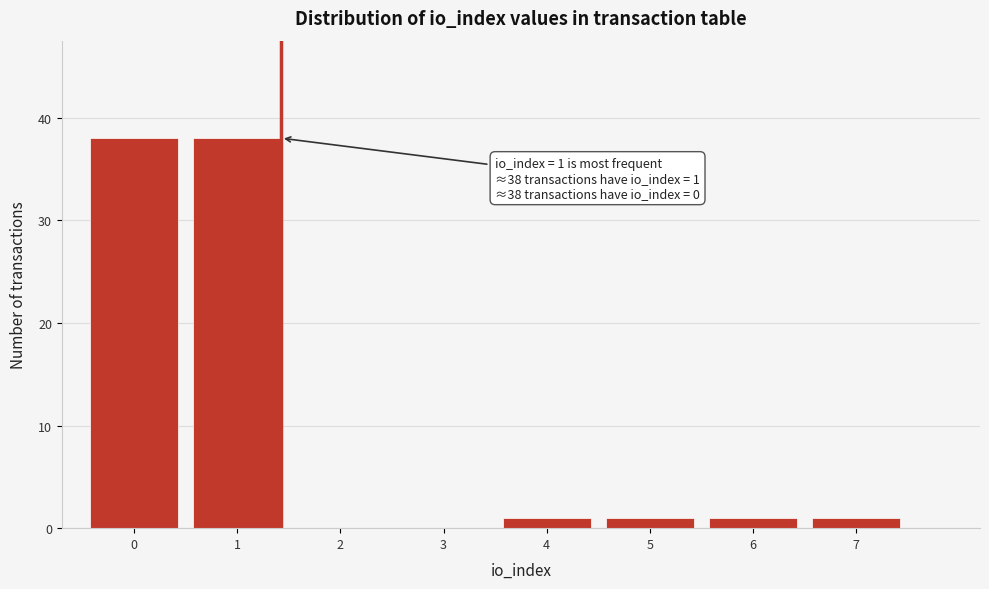

Reading left to right, extract all data points from this chart.

0=38	1=38	2=0	3=0	4=1	5=1	6=1	7=1